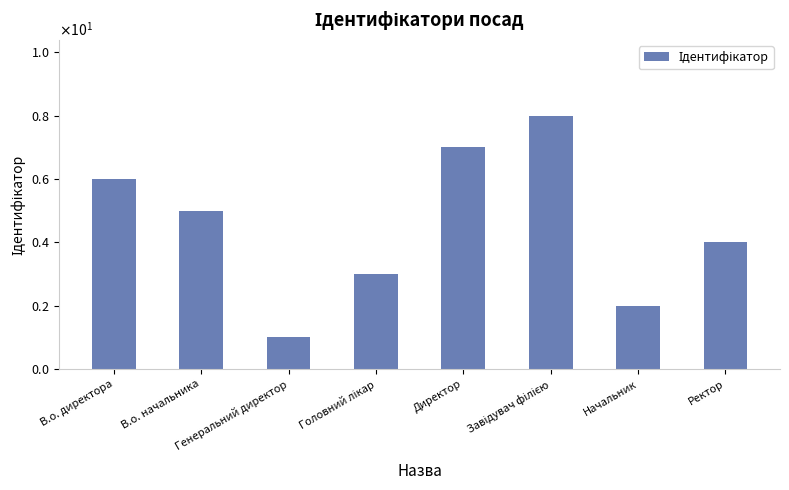

Reading left to right, list all the values displayed in this chart.

6	5	1	3	7	8	2	4